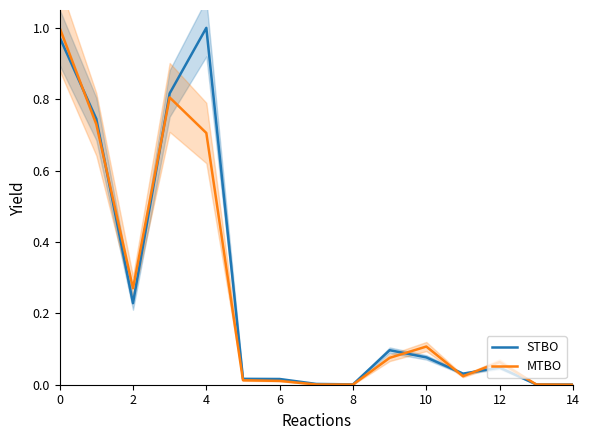

Count the number of categories in the chart.

15